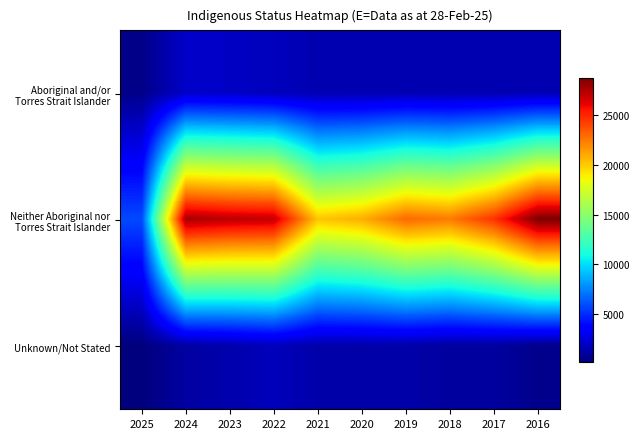

Which series has the largest total across all categories?

Neither Aboriginal nor Torres Strait Islander